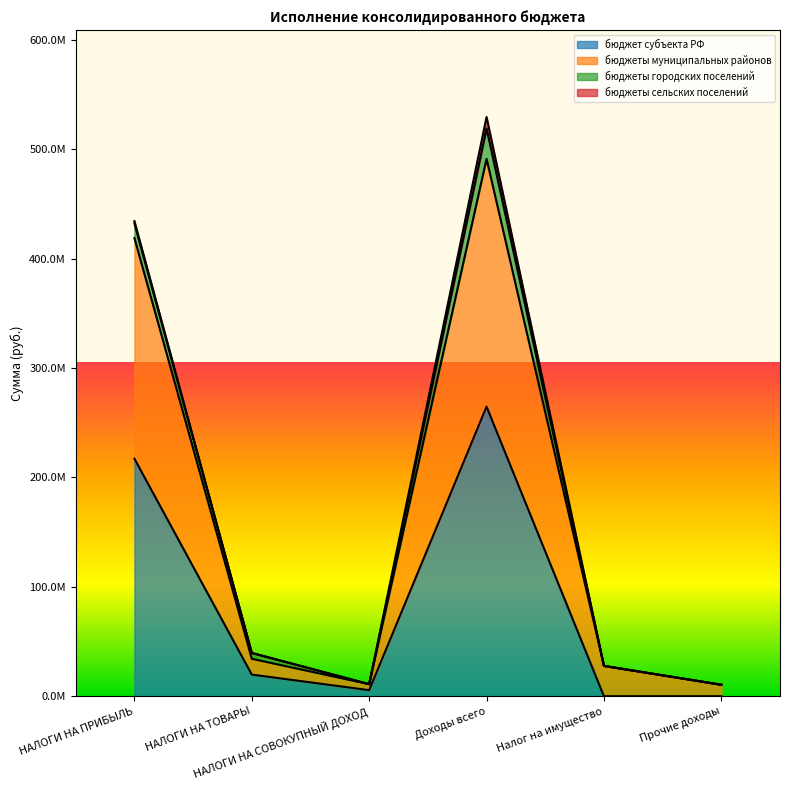

What are all the series names shown in the legend?

бюджет субъекта РФ, бюджеты муниципальных районов, бюджеты городских поселений, бюджеты сельских поселений